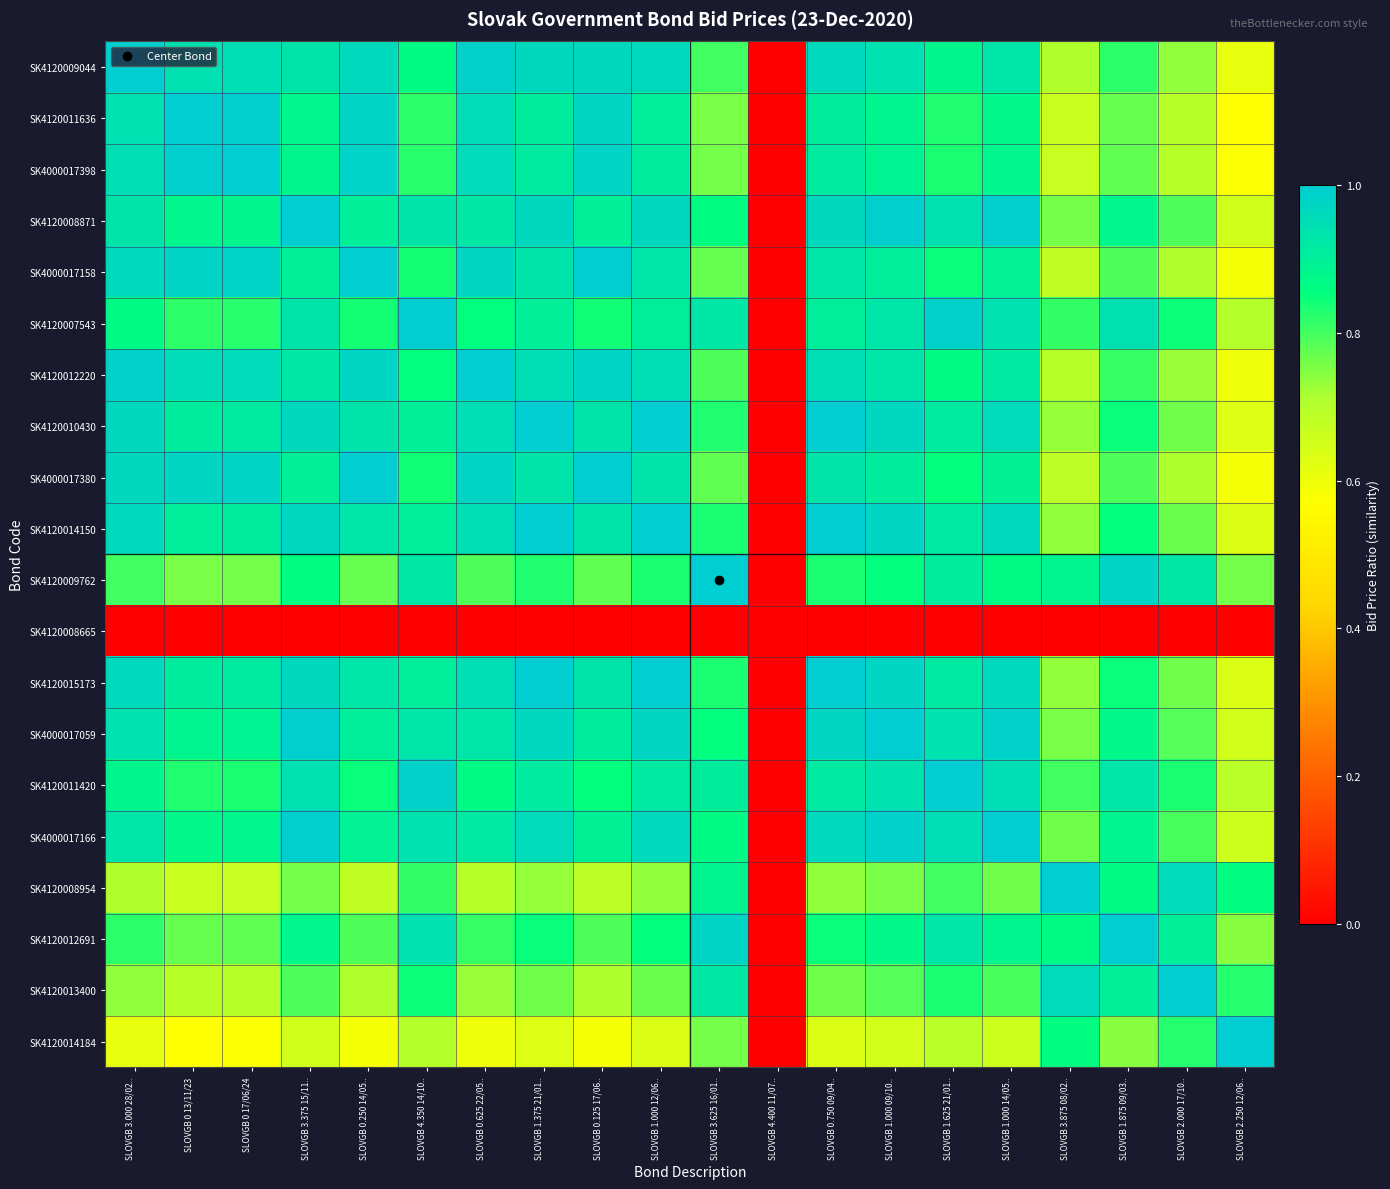

Rank the series at SLOVGB 0.750 09/04.. from highest to lowest value.

SK4120015173, SK4120014150, SK4120010430, SK4000017059, SK4120008871, SK4120009044, SK4000017166, SK4120012220, SK4000017380, SK4000017158, SK4120011420, SK4000017398, SK4120011636, SK4120007543, SK4120012691, SK4120009762, SK4120013400, SK4120008954, SK4120014184, SK4120008665